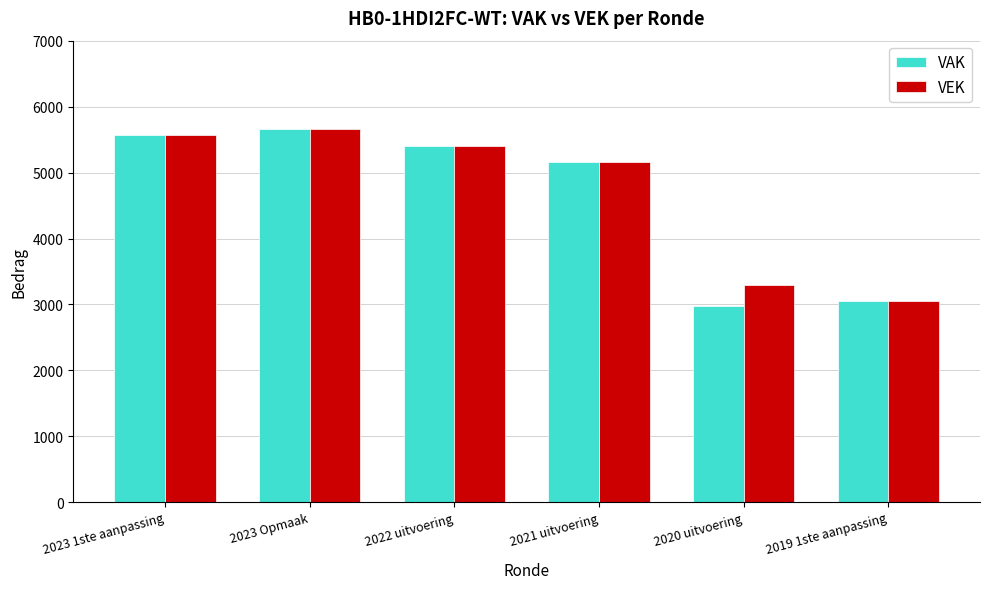

The VEK series shows 5662 at 2023 Opmaak. True or false?

True